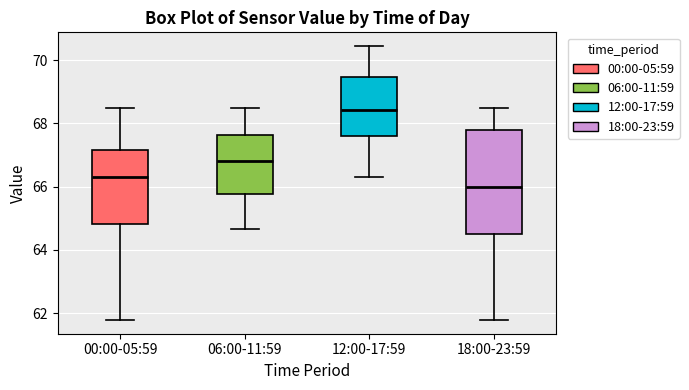

Which box's median line is the highest?

12:00-17:59